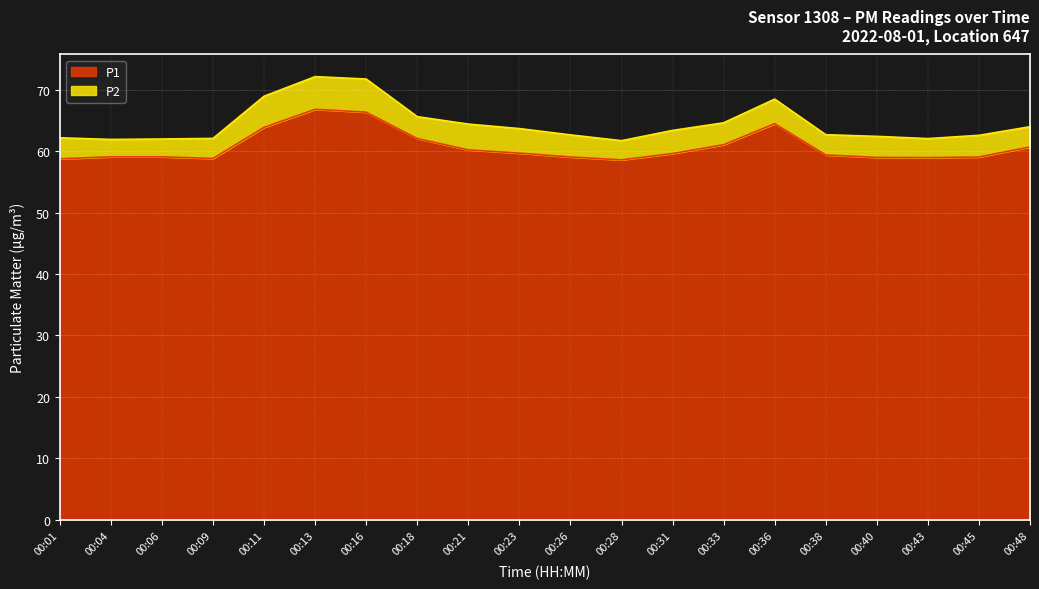

Approximately how many times larger is the value at 00:11 compared to 00:33?

1.0